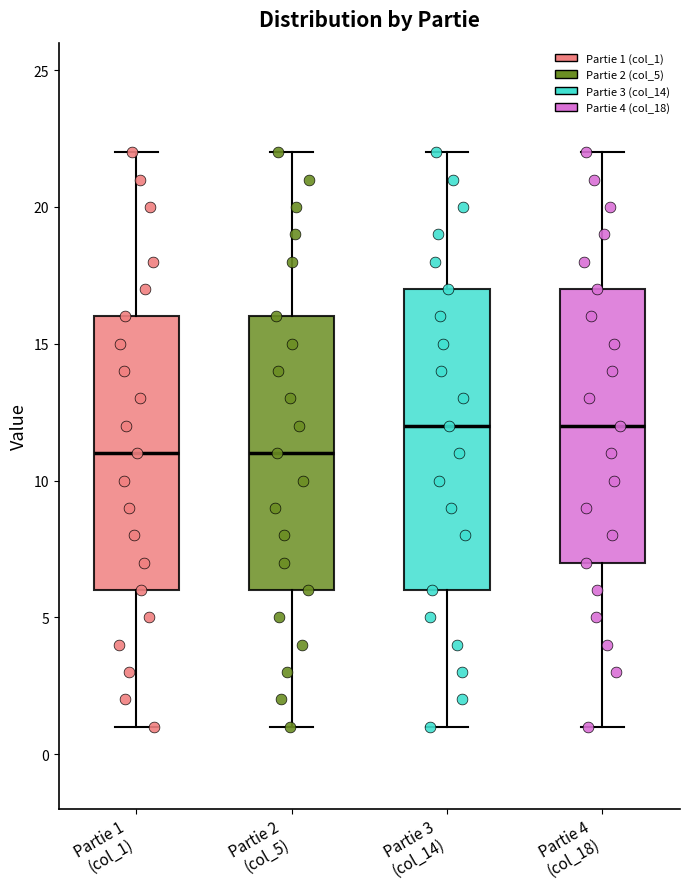

Which box is the tallest, from its lower edge to its upper edge?

Partie 3 (col_14)